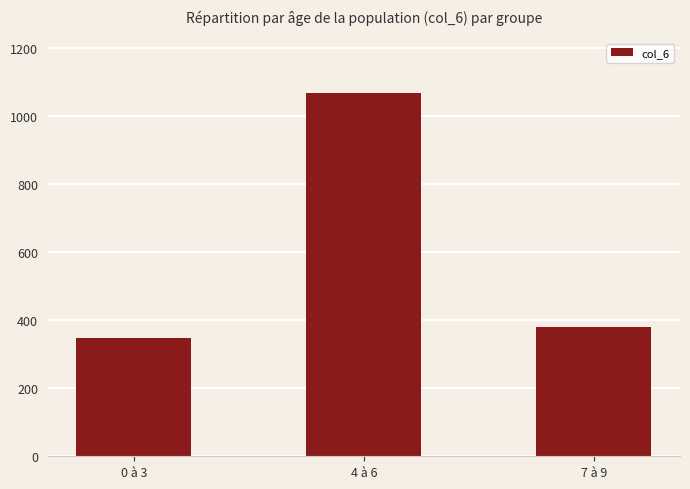

Which has a higher value, 7 à 9 or 0 à 3?

7 à 9